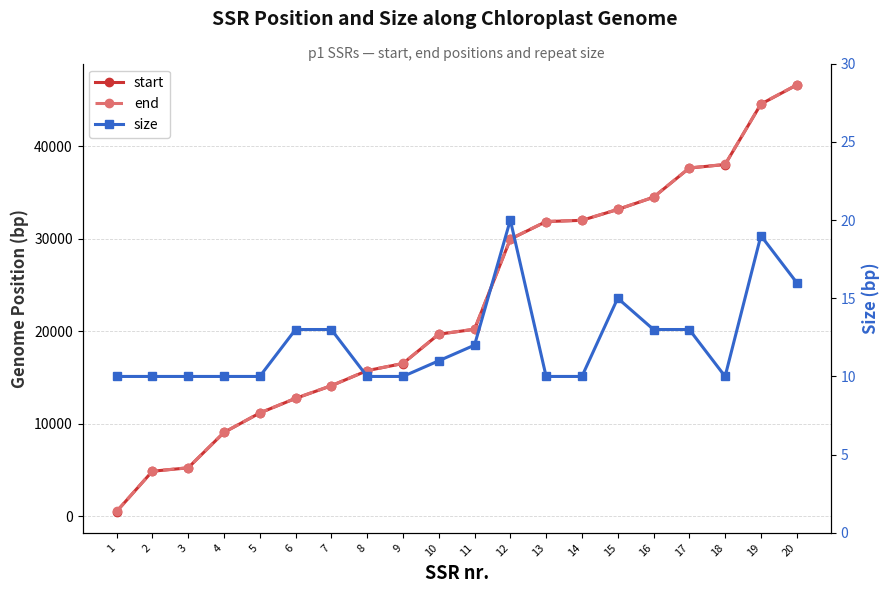

What is the value of the start point at the 12th from the left?

29957